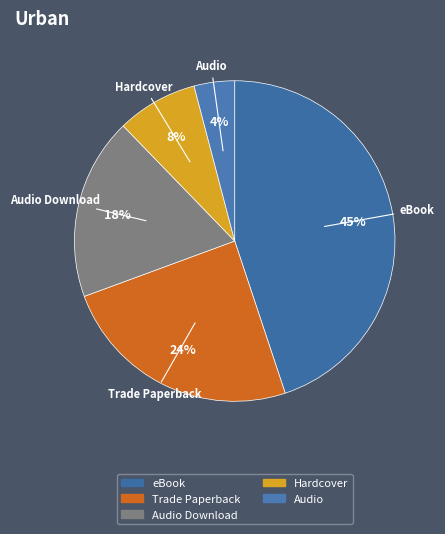

How many segments does this pie chart have?

5